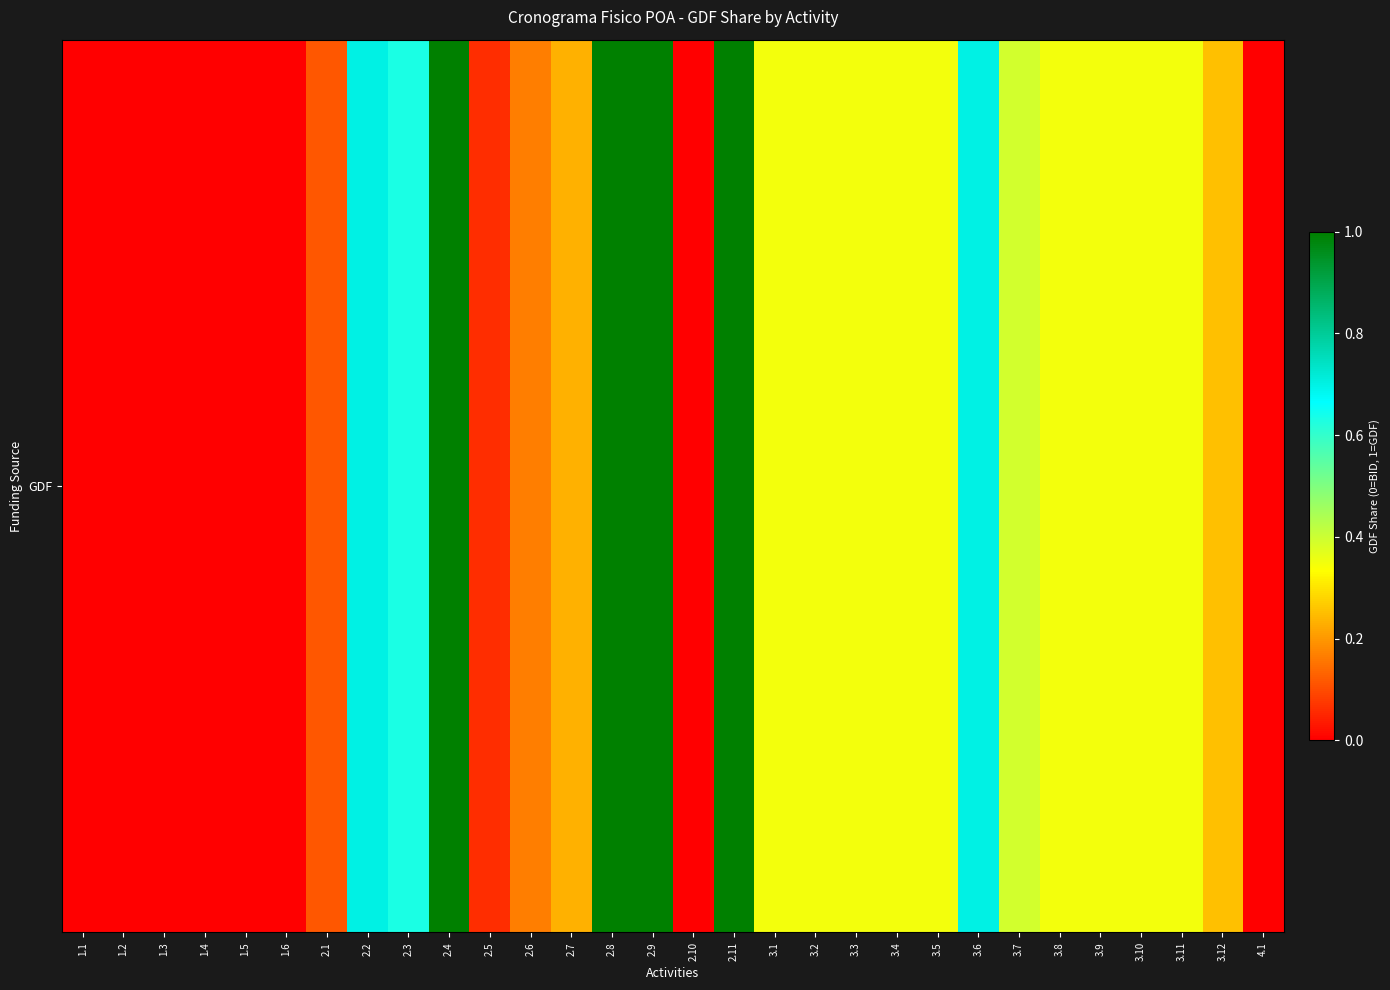

Rank the categories by value from lowest to highest.

1.1, 1.2, 1.3, 1.4, 1.5, 1.6, 2.10, 4.1, 2.5, 2.1, 2.6, 2.7, 3.12, 3.8, 3.9, 3.5, 3.10, 3.4, 3.3, 3.2, 3.1, 3.11, 3.7, 2.3, 2.2, 3.6, 2.4, 2.8, 2.9, 2.11